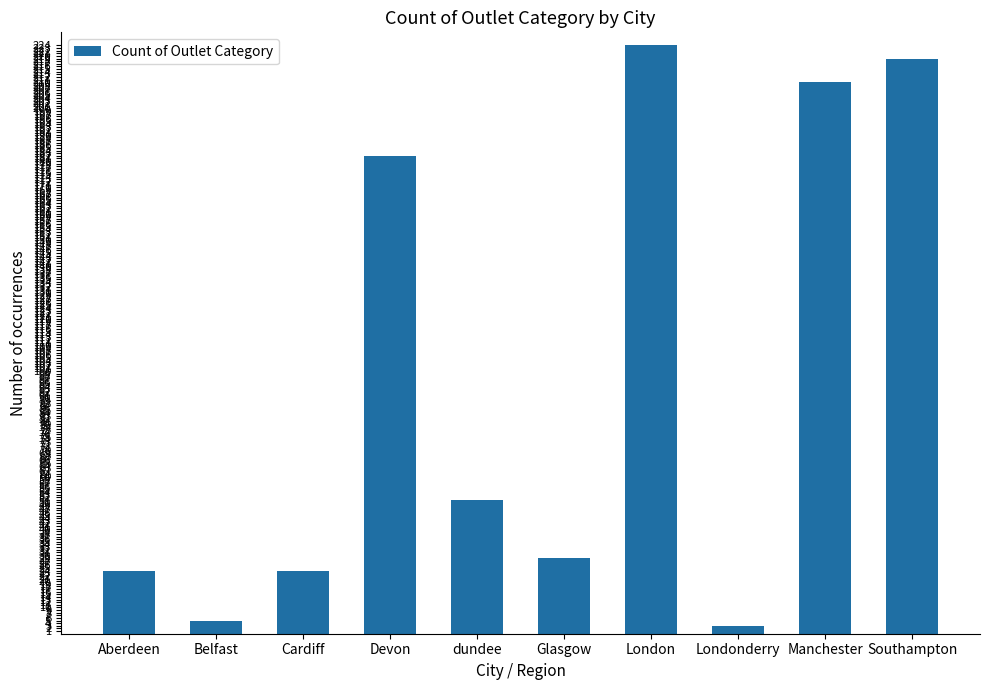

Reading left to right, extract all data points from this chart.

24	5	24	182	51	29	224	3	210	219